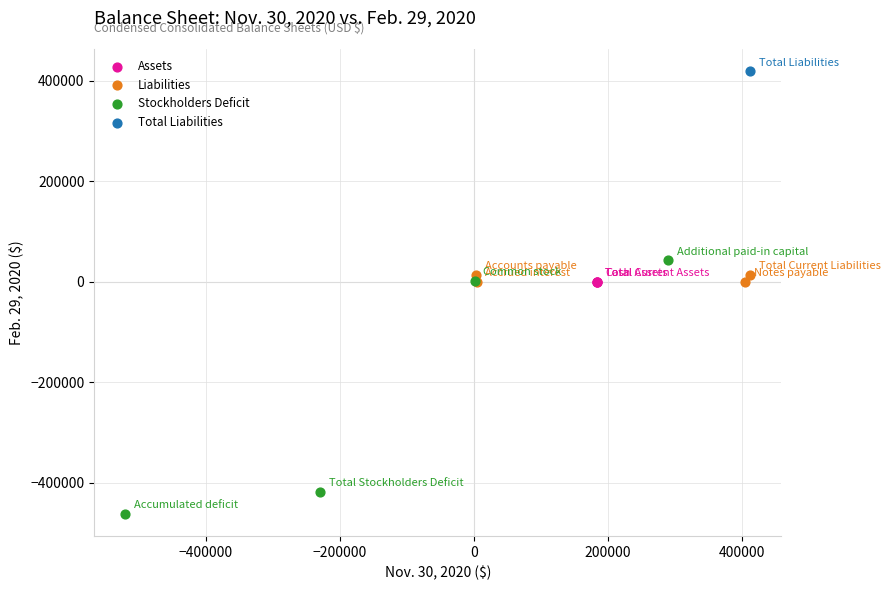

Which series reaches the minimum Y coordinate?

Stockholders Deficit